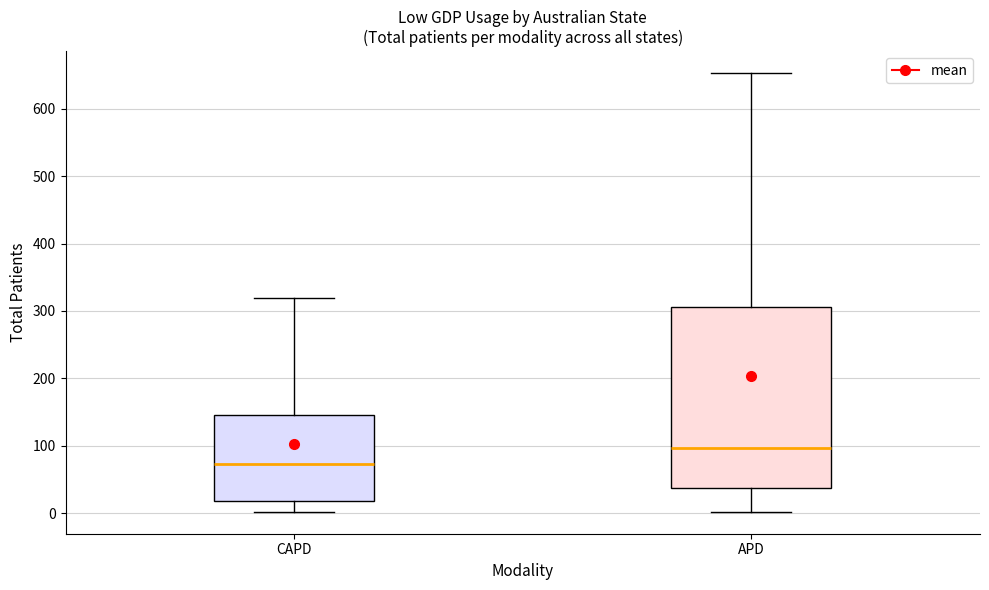

Reading left to right, transcribe this box plot: for each box, give where its median line is, the range the box spans, and where its two whiskers end, as read against the y-axis. The values are not printed on the chart, so give them approximately, as read against the axis.

CAPD: median 70, box 20 to 150, whiskers 0 to 320
APD: median 100, box 40 to 310, whiskers 0 to 650